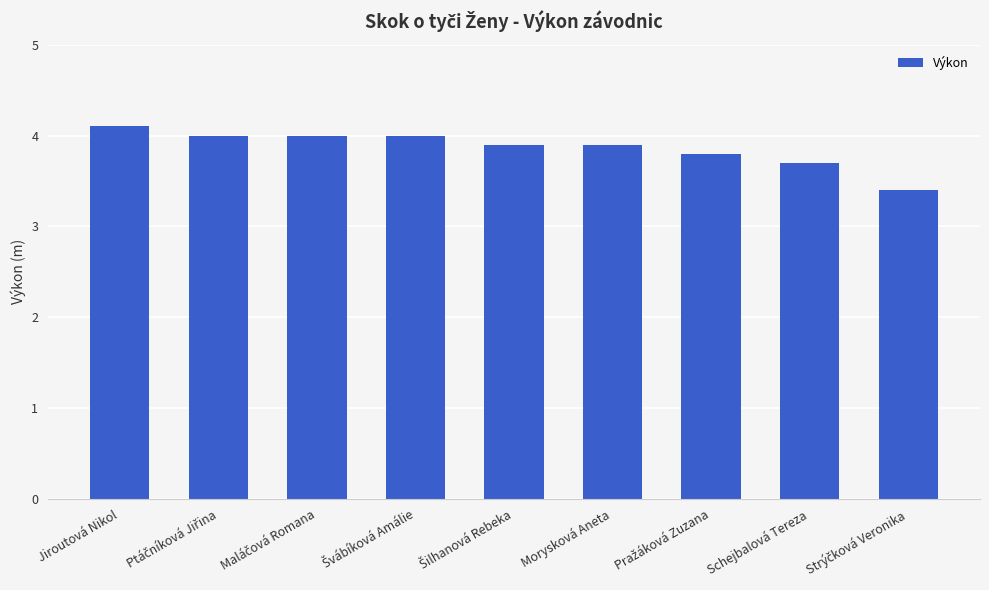

Reading left to right, transcribe all the data shown in this chart.

4.1	4.0	4.0	4.0	3.9	3.9	3.8	3.7	3.4